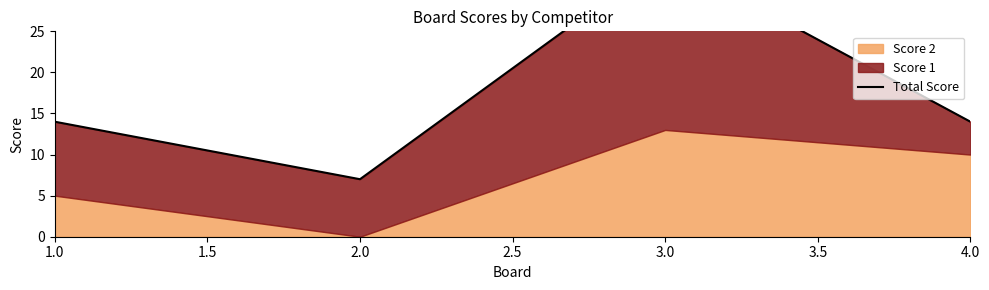

The value at 1.0 is 14. True or false?

True